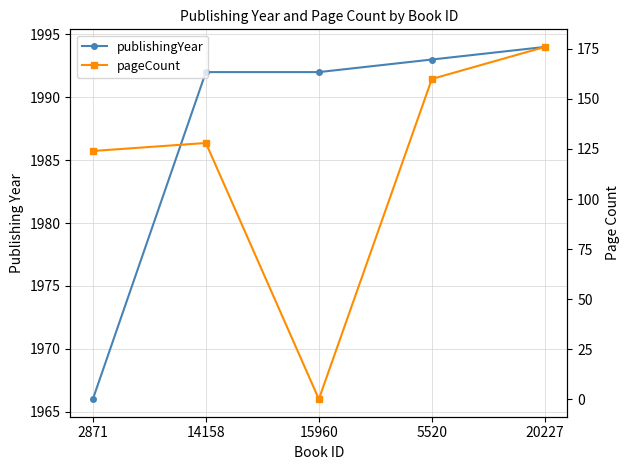

Reading right to left, what are all the values shown in this chart?

publishingYear: 20227=1994	5520=1993	15960=1992	14158=1992	2871=1966
pageCount: 20227=176	5520=160	15960=0	14158=128	2871=124